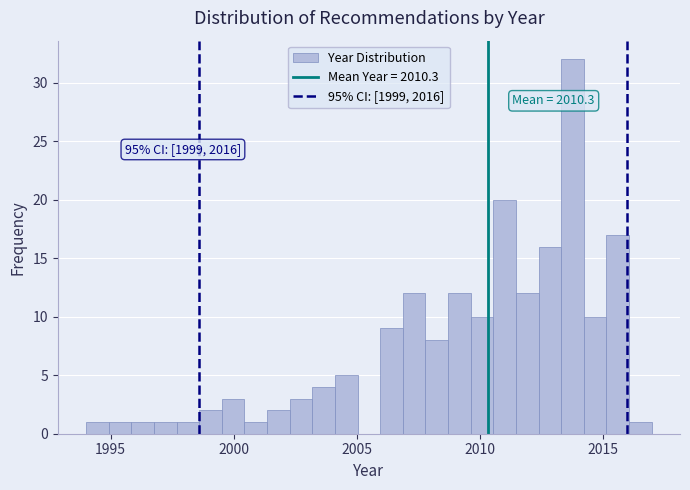

Read against the x-axis, roughly where is the centre of the tallest bar?

2014.0